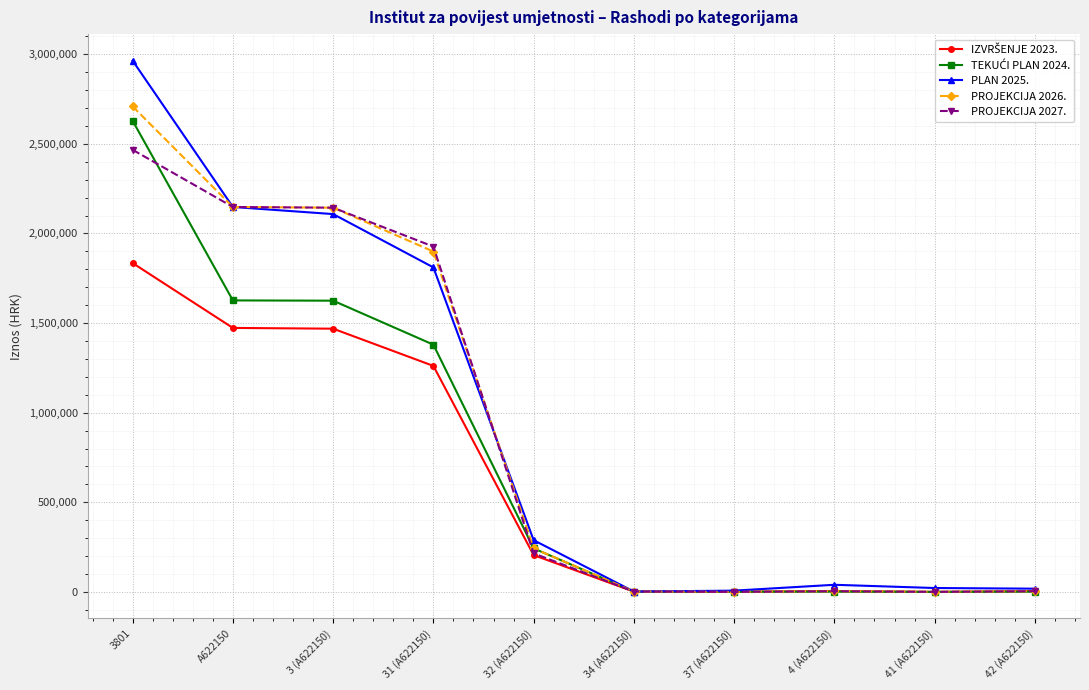

What is the maximum value shown in the chart?

2964039.0